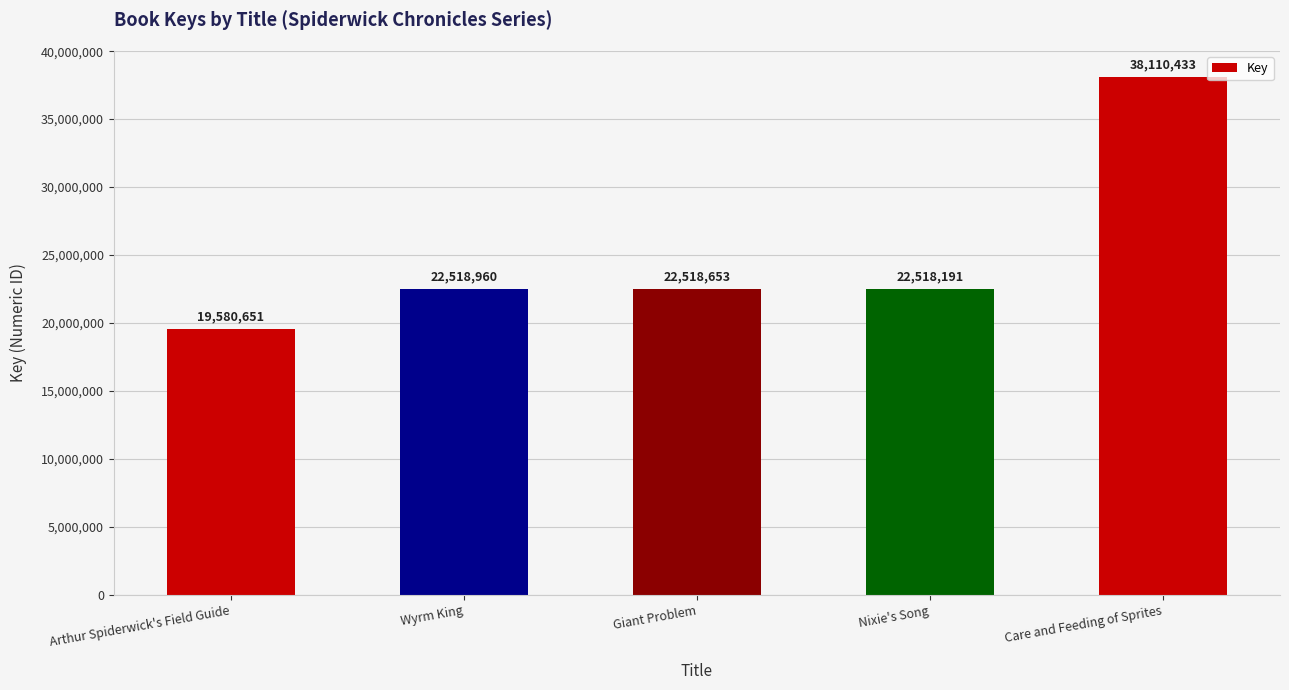

At which label is the value closest to 28845542?

Wyrm King